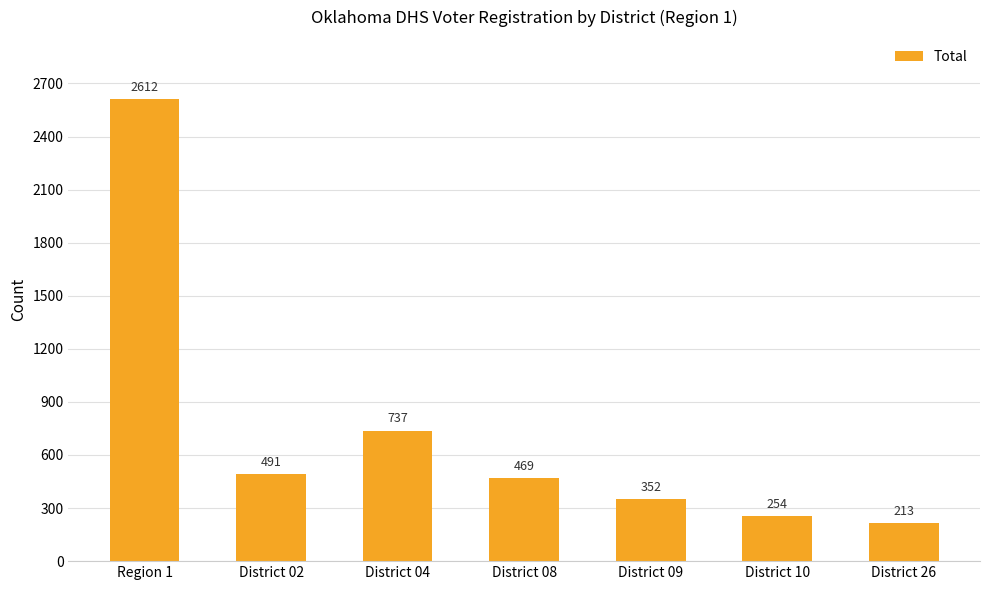

What is the maximum value shown in the chart?

2612